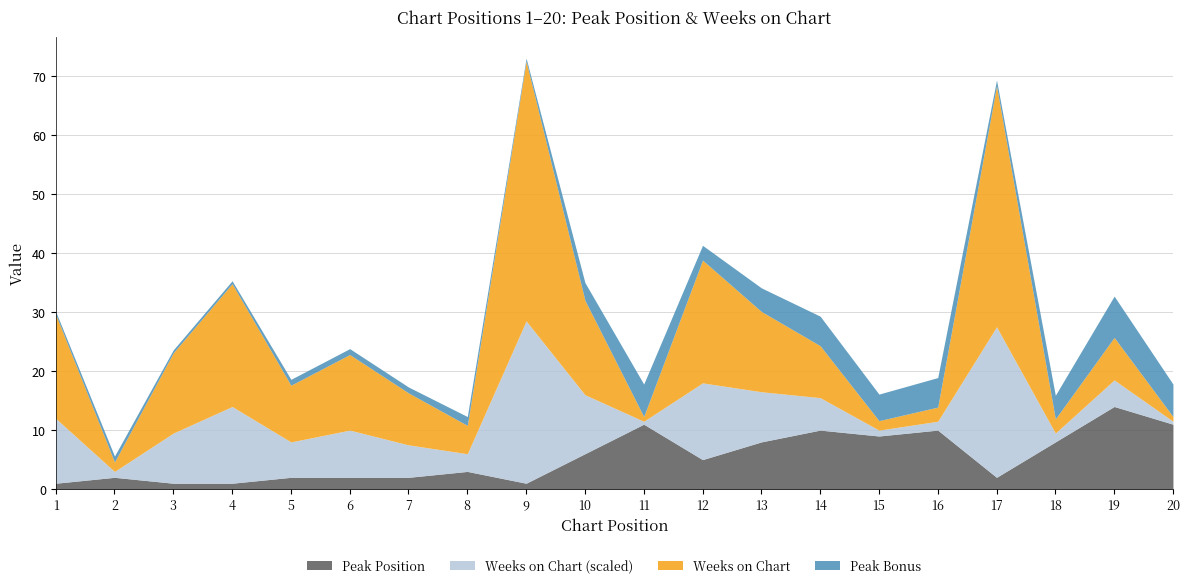

Which category has the highest value in the Weeks on Chart series?

9